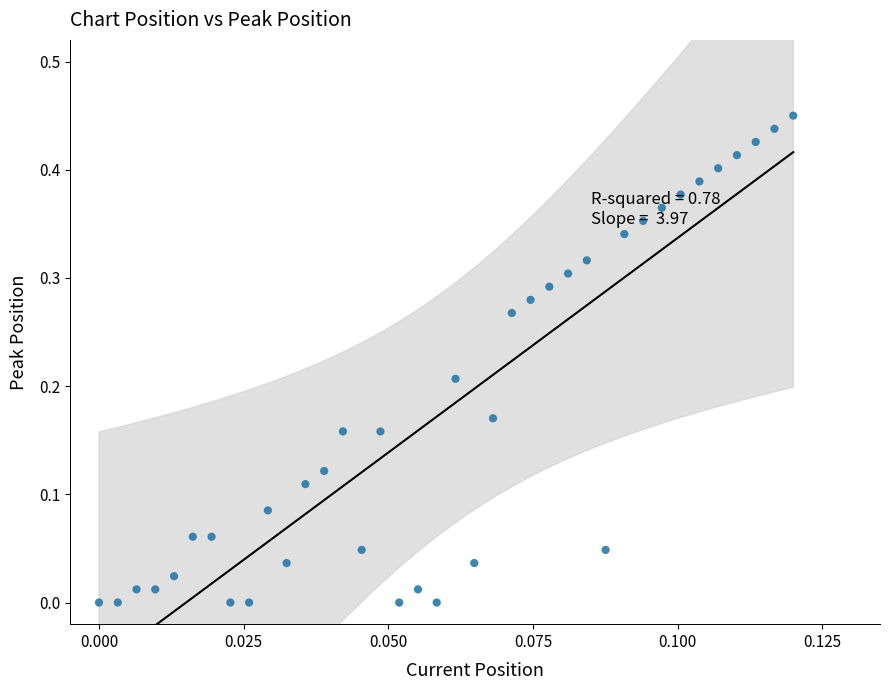

How many data points are displayed?

38